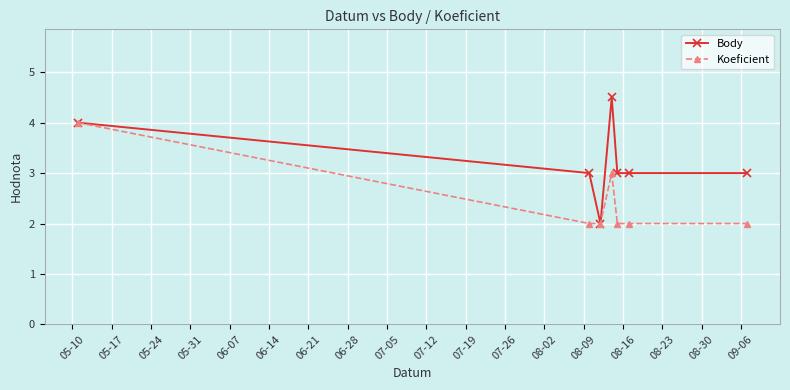

What is the maximum value shown in the chart?

4.5